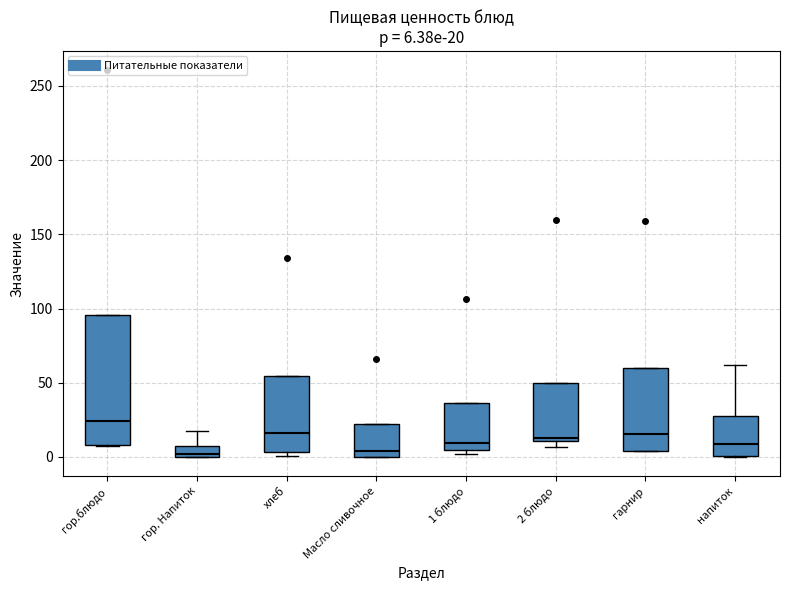

Which box is the tallest, from its lower edge to its upper edge?

гор.блюдо